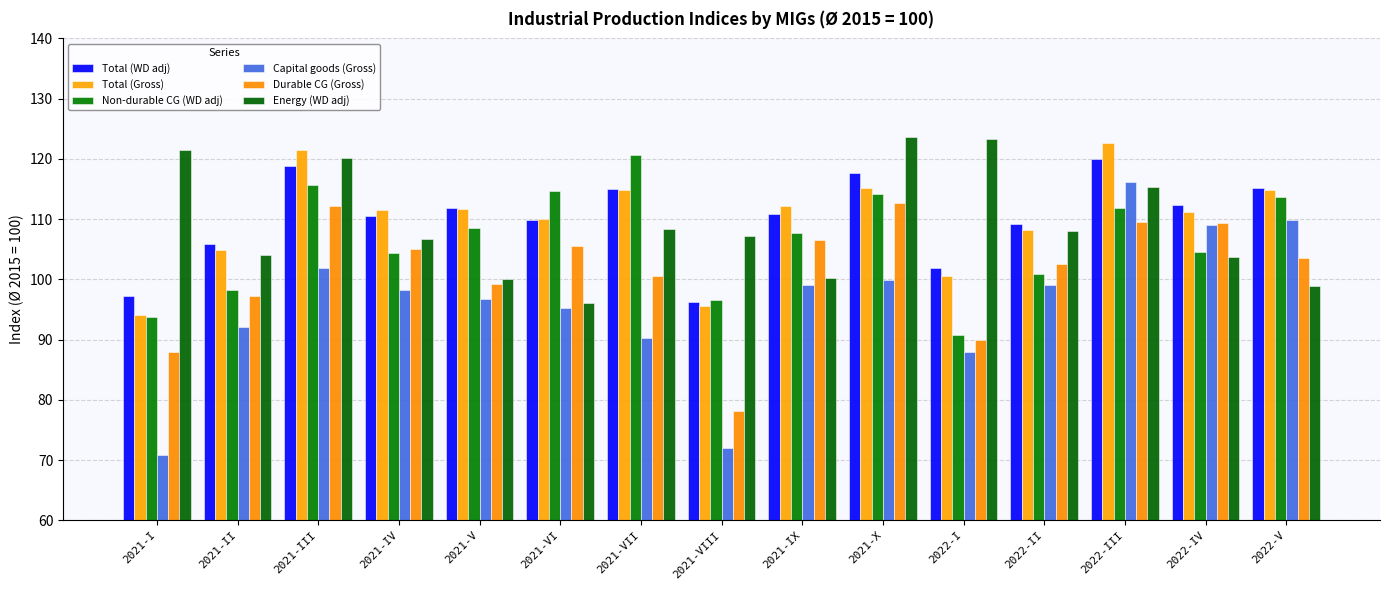

Is the value of Non-durable CG (WD adj) at 2022-II greater than the value of Capital goods (Gross) at 2021-III?

No